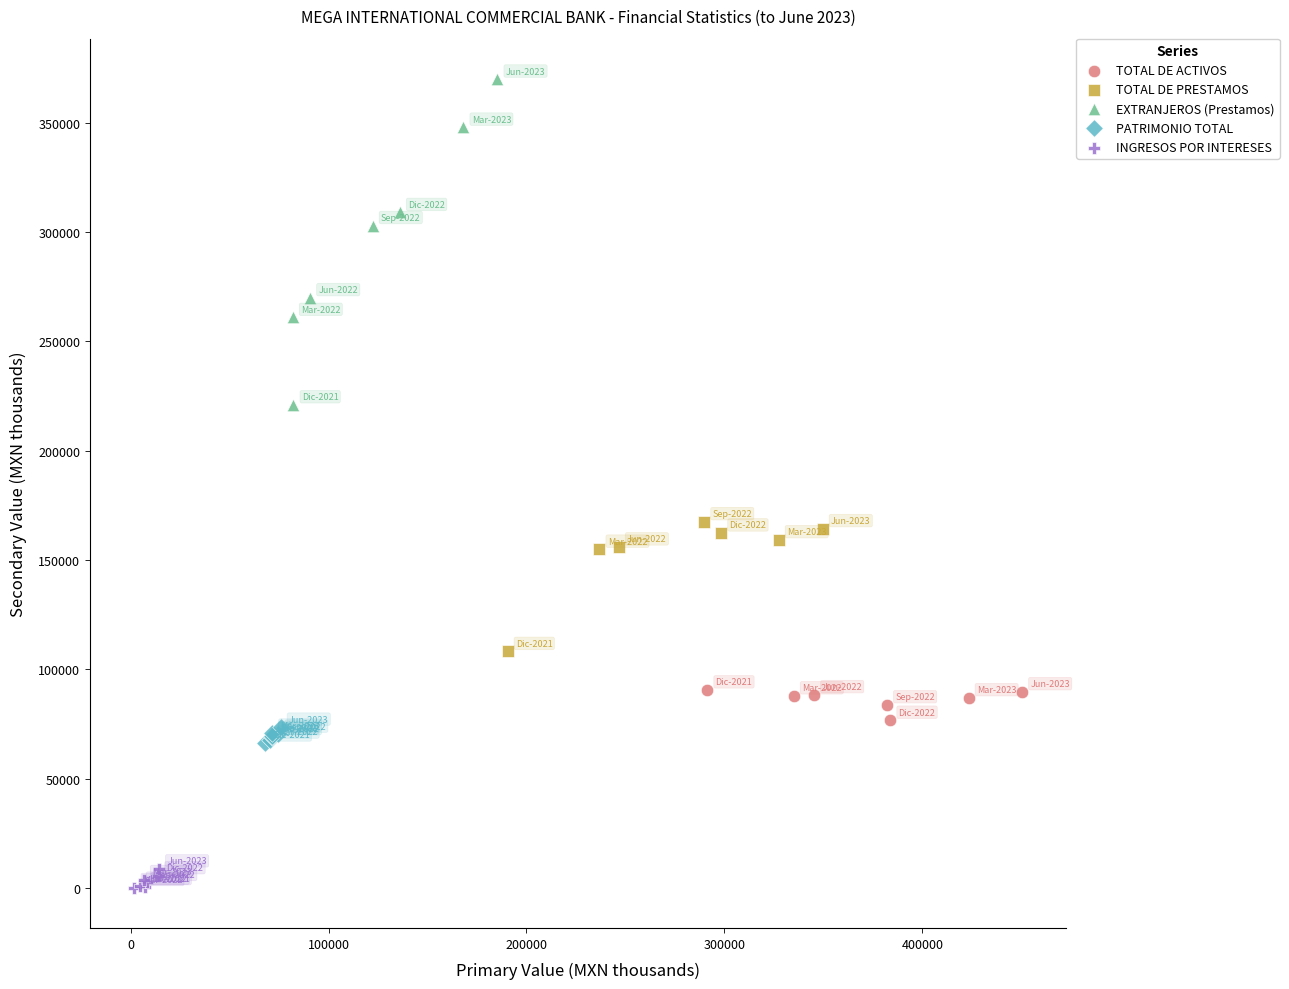

Which series has the largest Y range (max minus min)?

EXTRANJEROS (Prestamos)